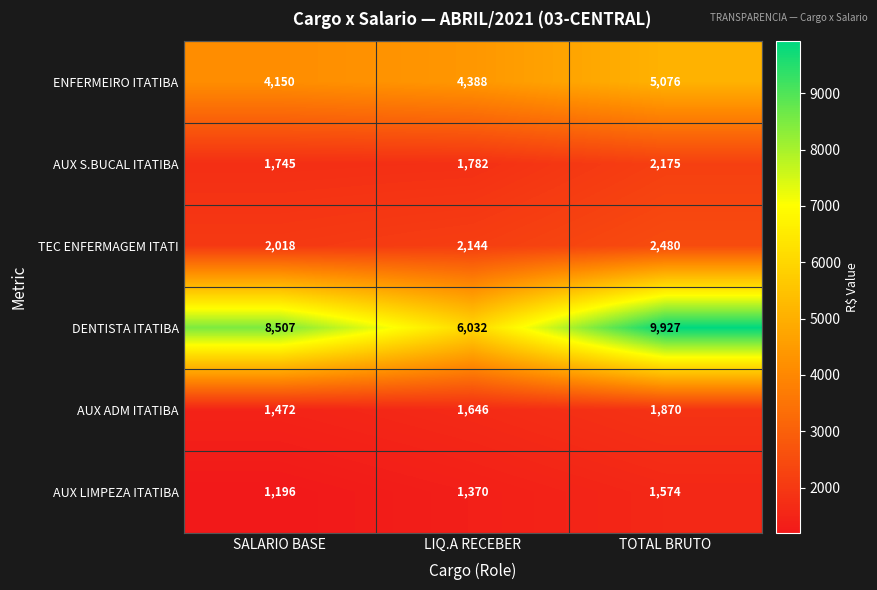

What is the average value of the AUX ADM ITATIBA series?

1663